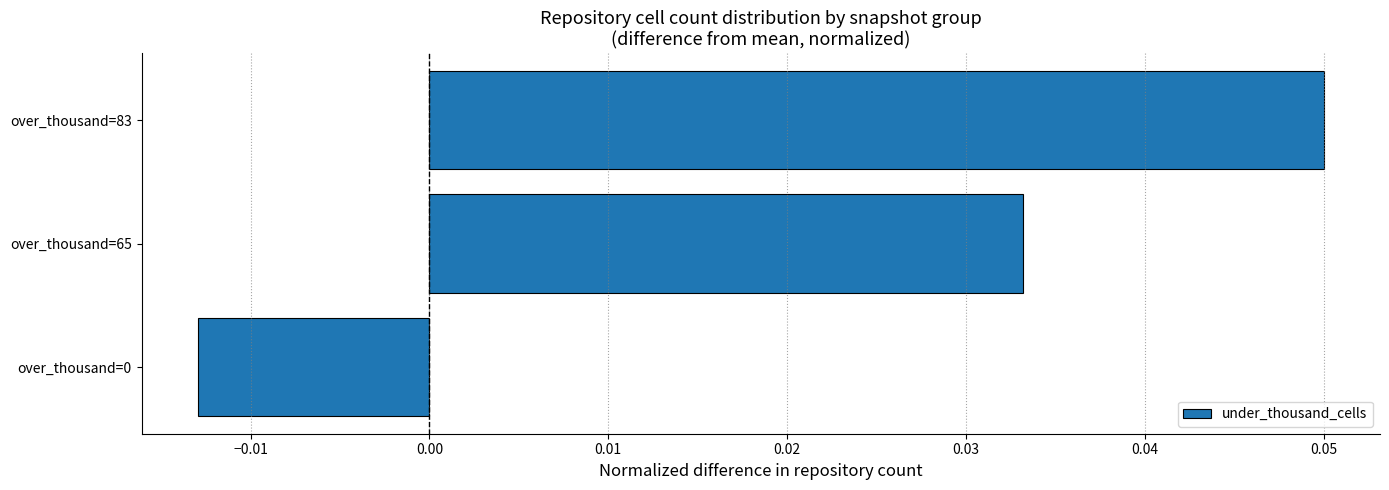

Between over_thousand=65 and over_thousand=83, which is larger?

over_thousand=83